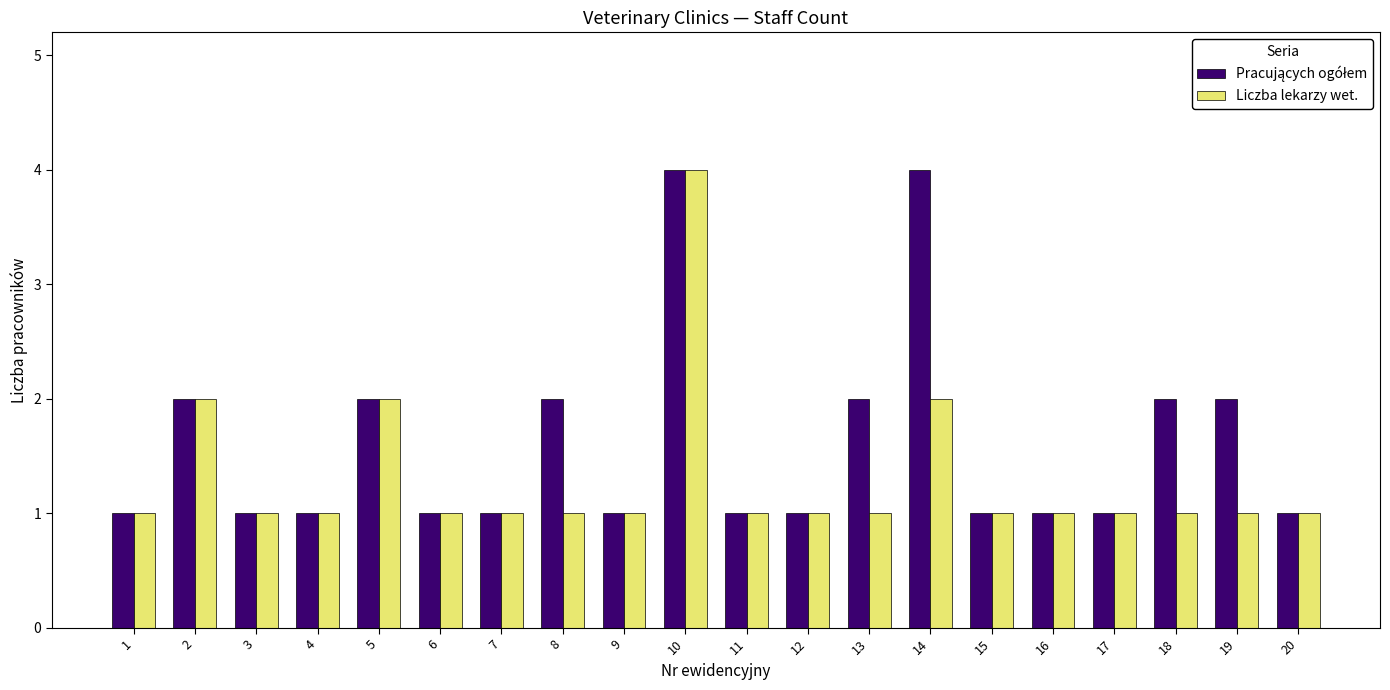

True or false: Liczba lekarzy wet. has a value of 0 at 16.

False